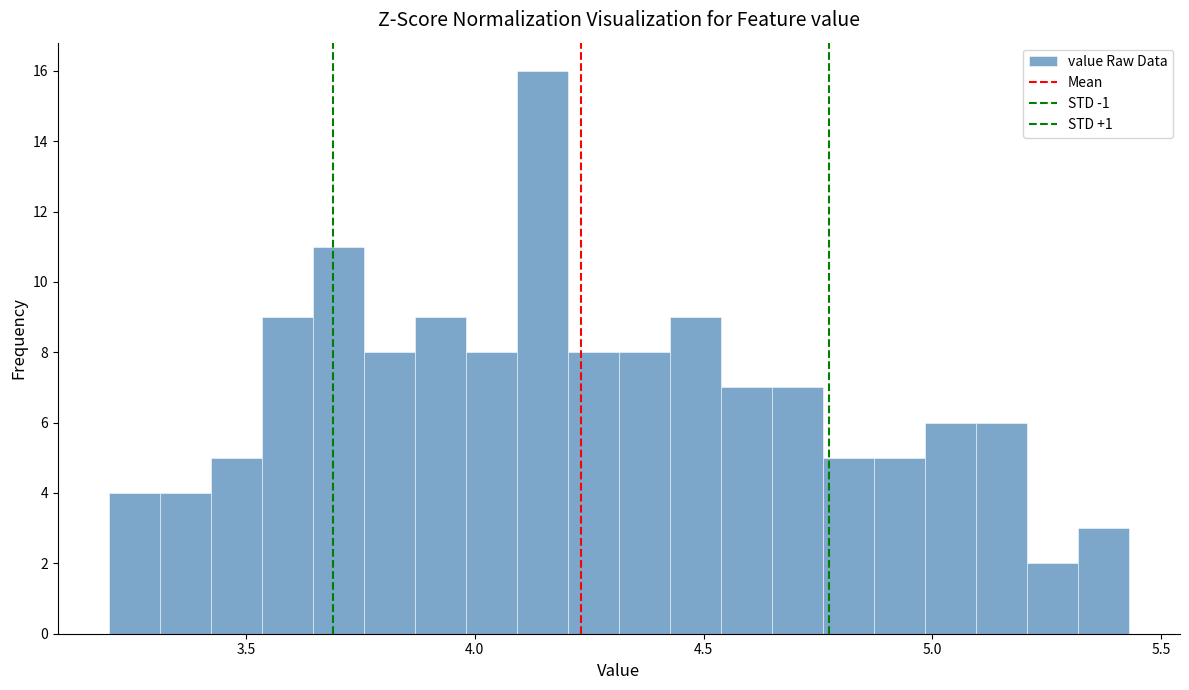

Around what value on the x-axis is the tallest bar? Give the approximate position of its centre, as read against the axis.

4.15